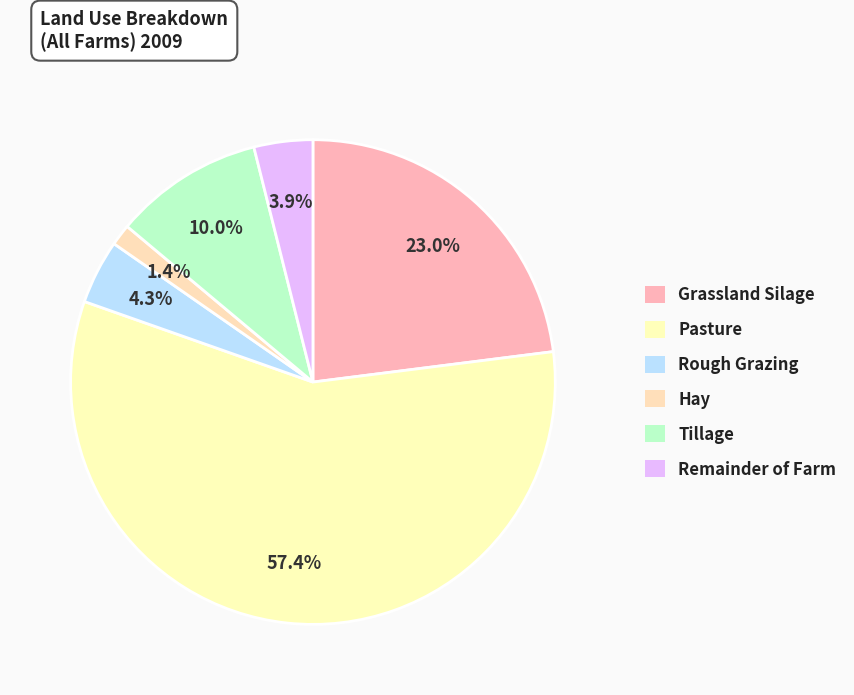

What percentage is the Tillage slice, to the nearest percent?

10%